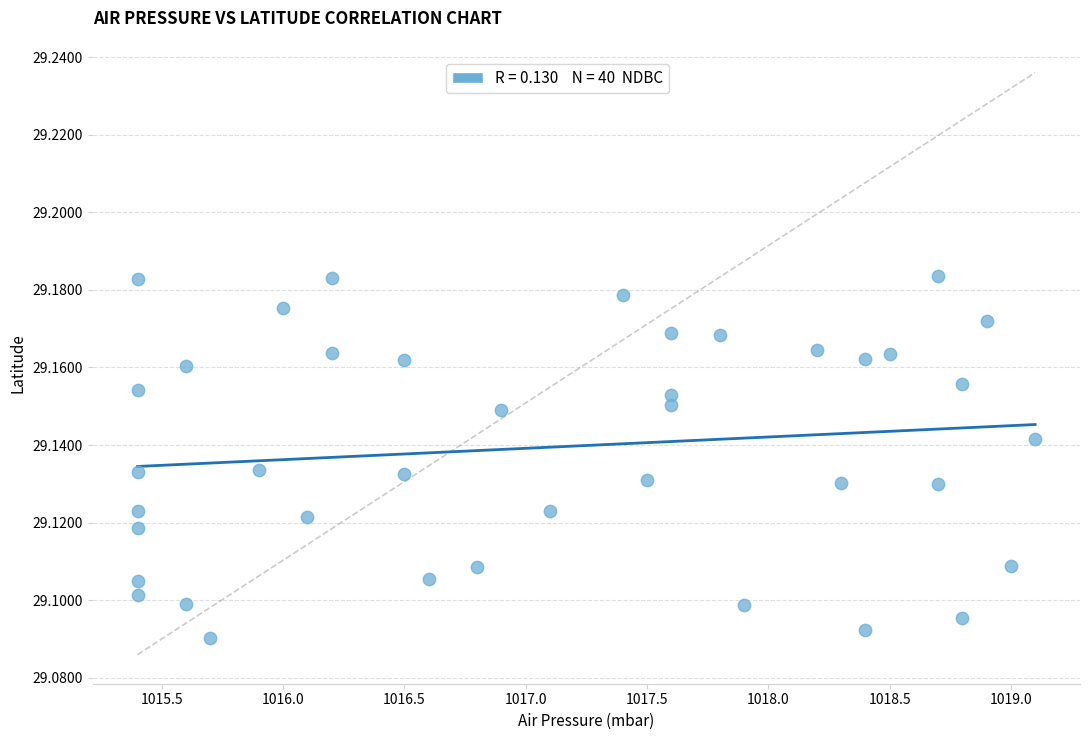

What is the range of X values (max minus min)?

3.7